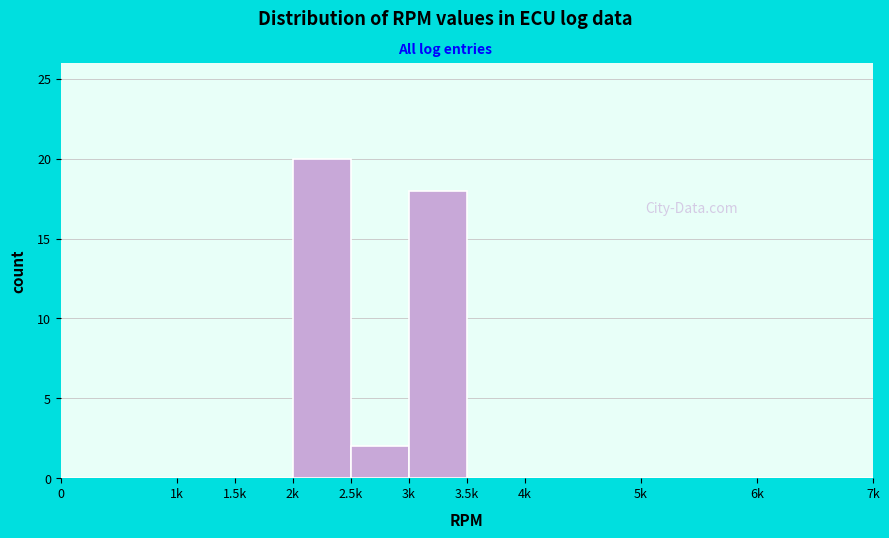

Reading left to right, list all the values displayed in this chart.

0=0	1k=0	1.5k=0	2k=20	2.5k=2	3k=18	3.5k=0	4k=0	5k=0	6k=0